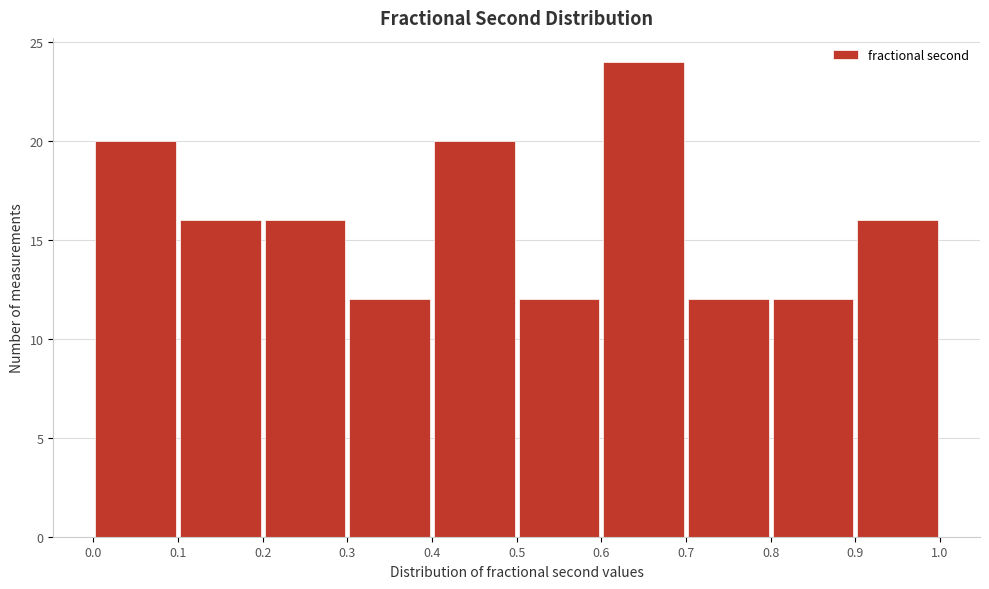

How tall is the bar that spans 0.5 to 0.6 on the x-axis? The values are not printed on the chart, so give them approximately, as read against the axis.

12